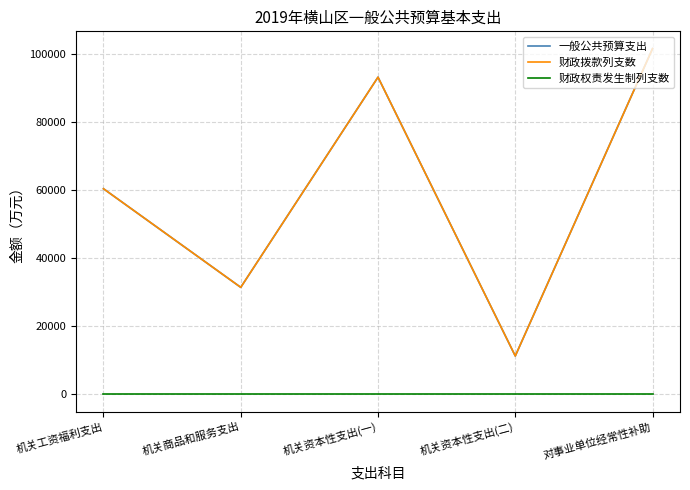

Which category has the lowest value in the 一般公共预算支出 series?

机关资本性支出(二)